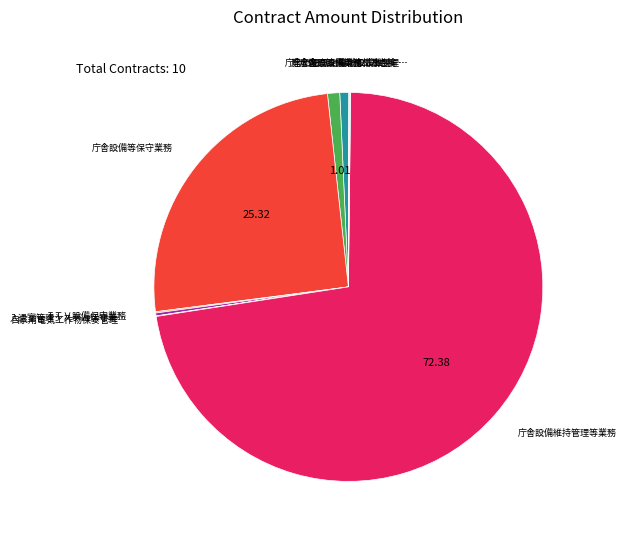

Is there a majority slice in this chart?

Yes